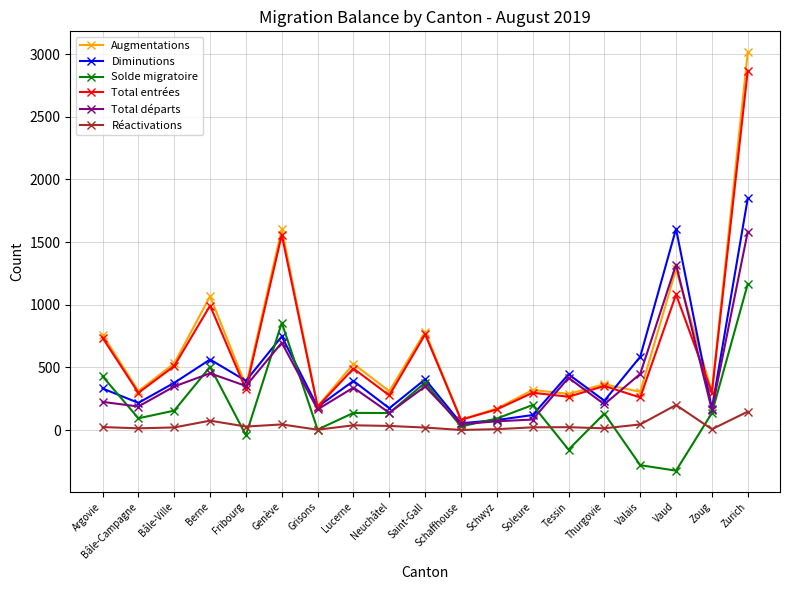

Which category has the lowest value in the Solde migratoire series?

Vaud